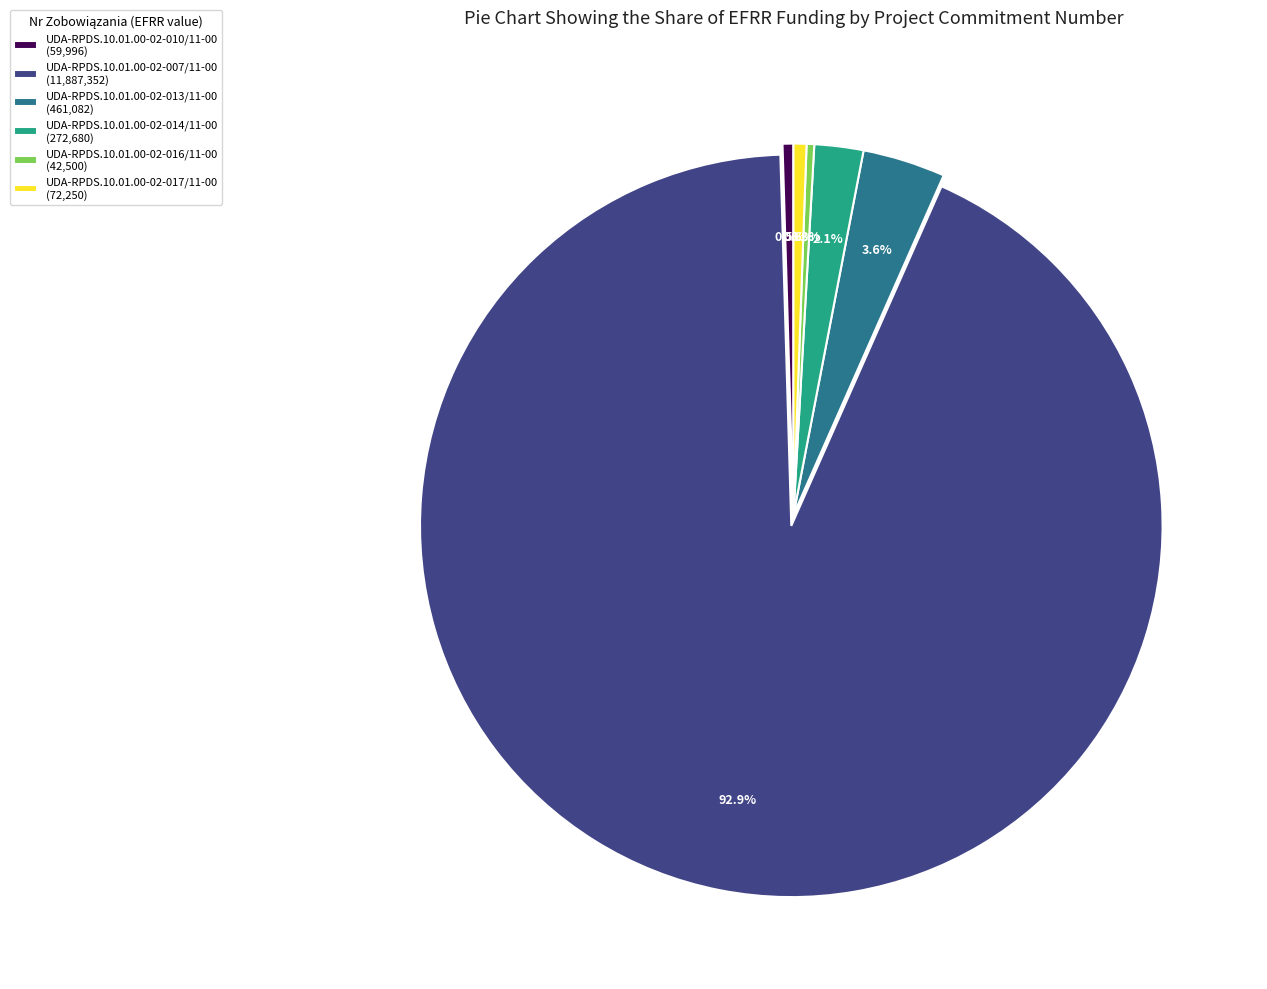

Which category has the biggest portion of the pie?

UDA-RPDS.10.01.00-02-007/11-00